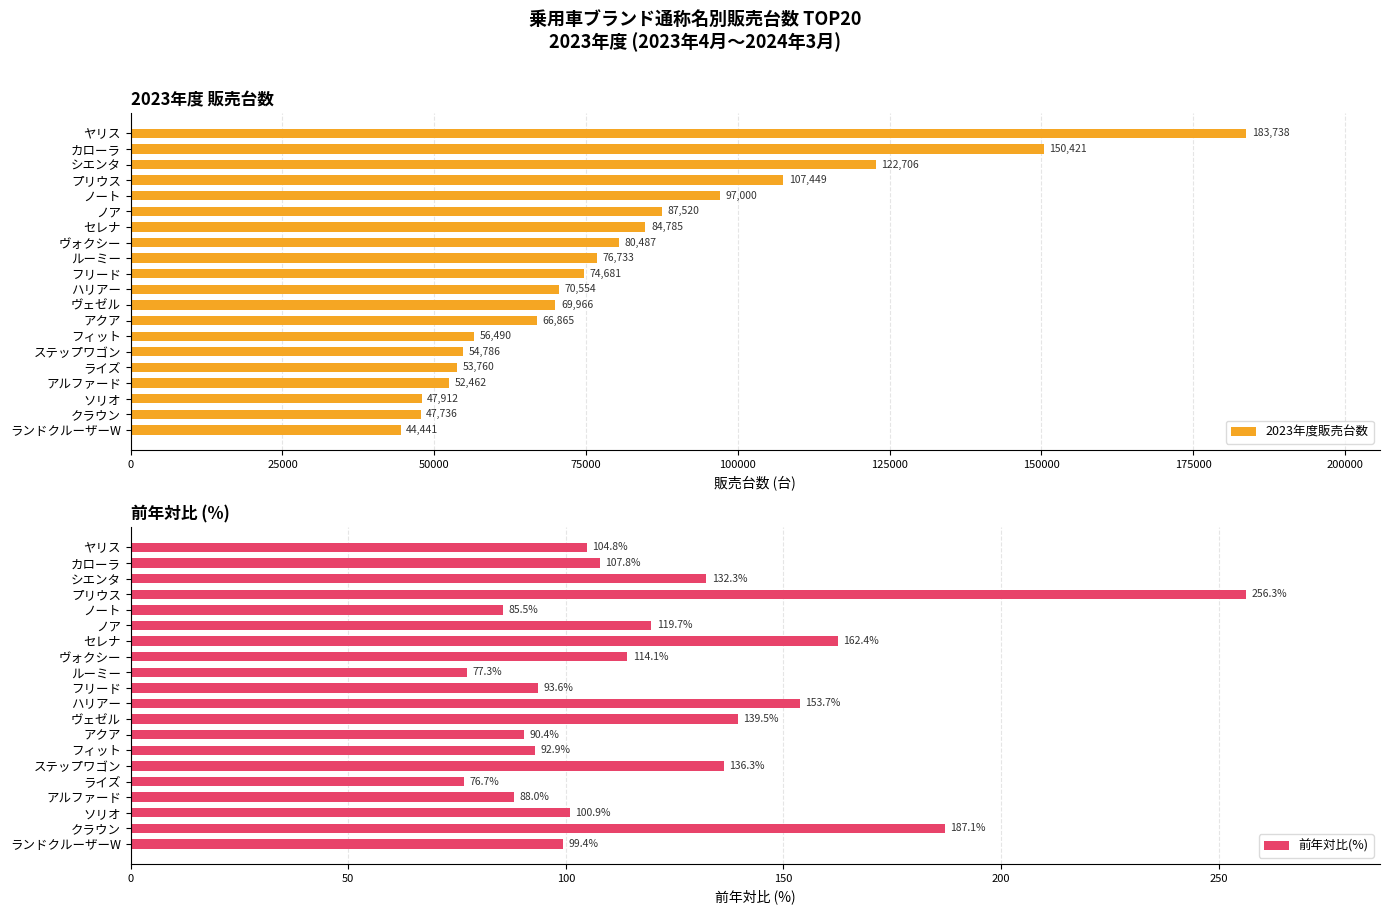

Reading right to left, list all the values displayed in this chart.

2023年度販売台数: 44441.0	47736.0	47912.0	52462.0	53760.0	54786.0	56490.0	66865.0	69966.0	70554.0	74681.0	76733.0	80487.0	84785.0	87520.0	97000.0	107449.0	122706.0	150421.0	183738.0
前年対比(%): 99.4	187.1	100.9	88.0	76.7	136.3	92.9	90.4	139.5	153.7	93.6	77.3	114.1	162.4	119.7	85.5	256.3	132.3	107.8	104.8